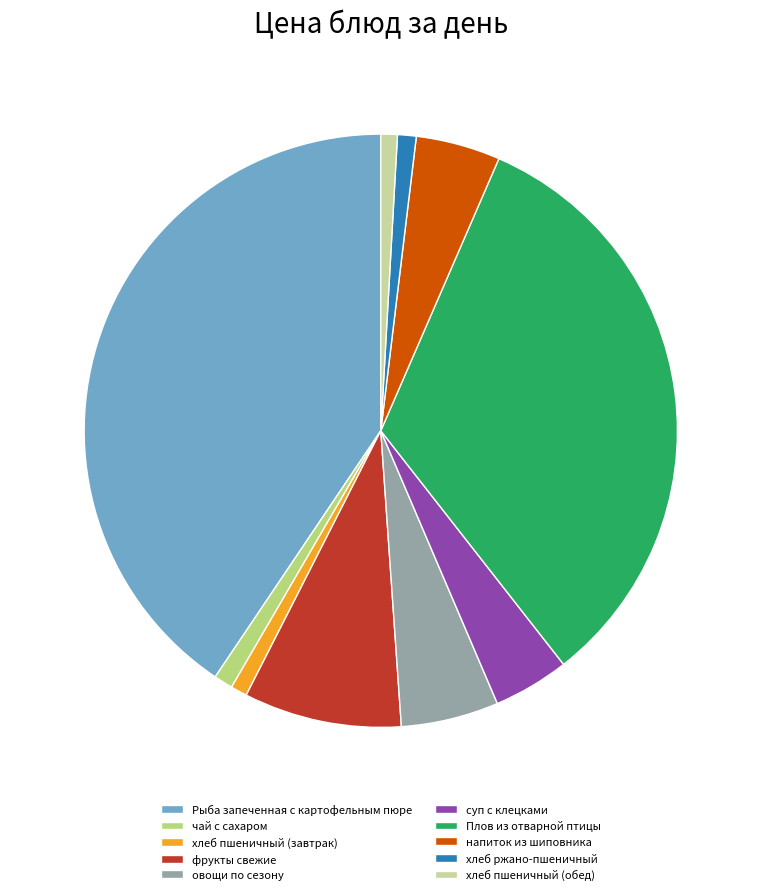

The фрукты свежие slice represents 9% of the pie. True or false?

True